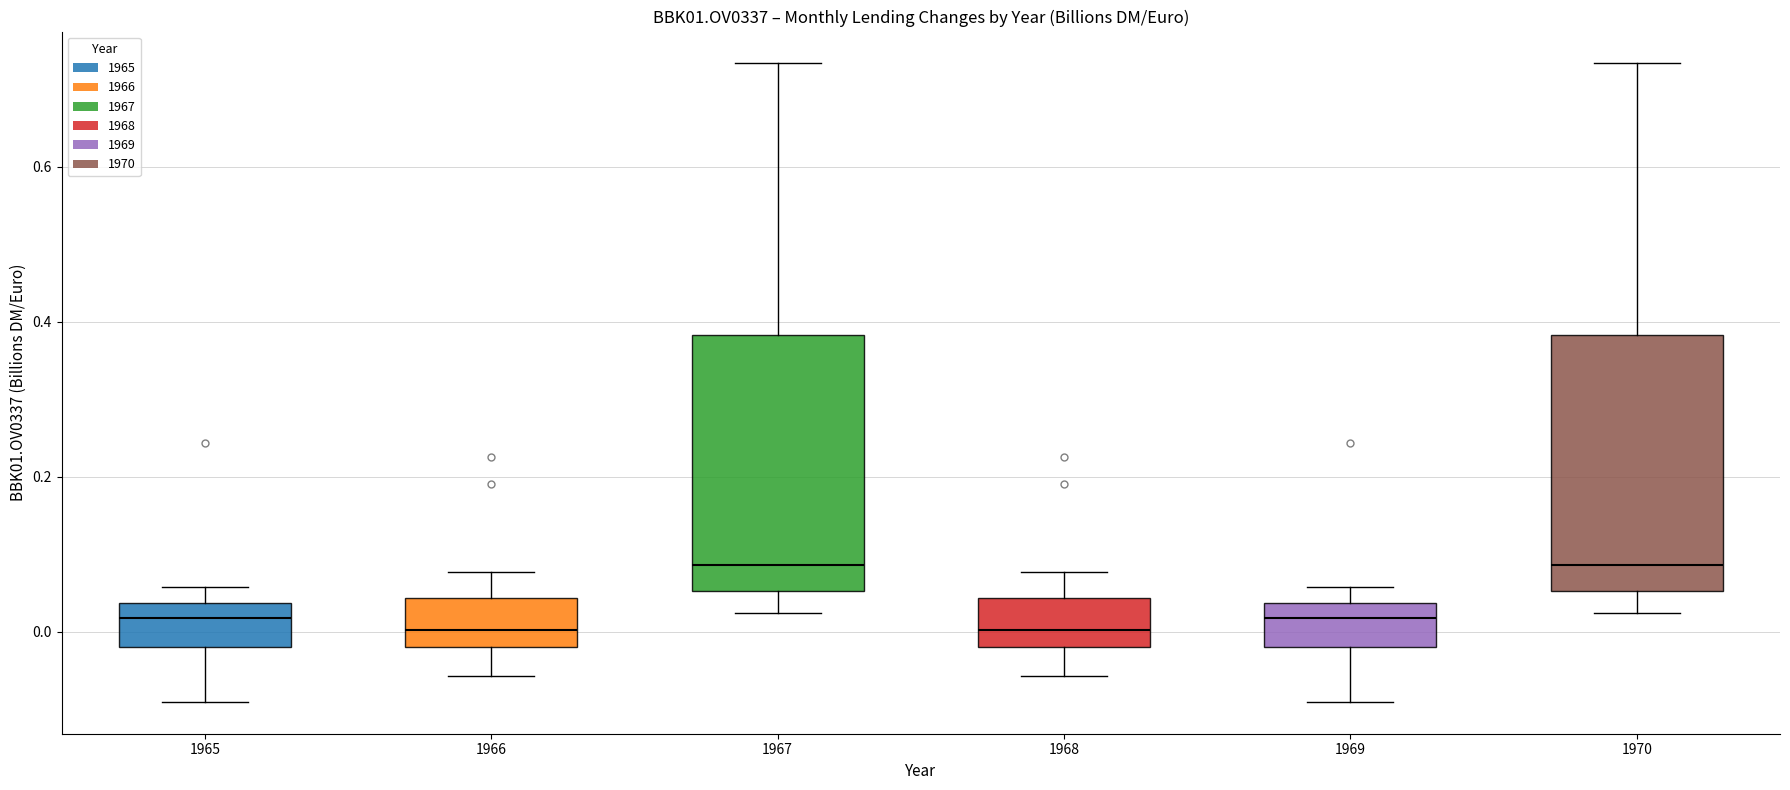

Where does the upper whisker of the box at x = 1968 end on the y-axis? The values are not printed on the chart, so give them approximately, as read against the axis.

0.08